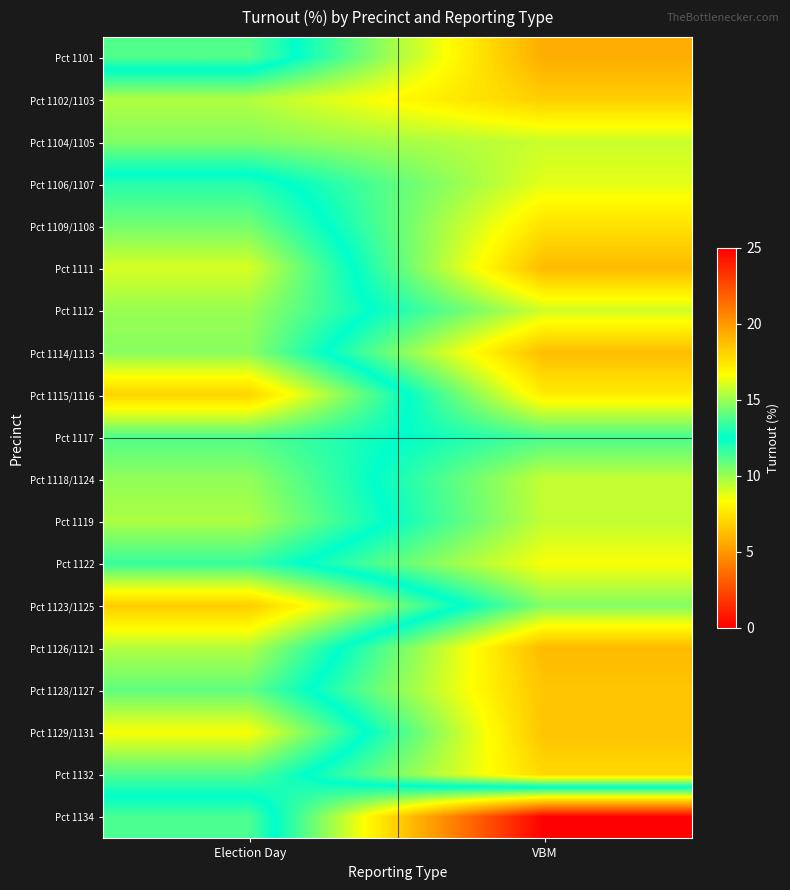

Reading right to left, what are all the values shown in this chart?

Pct 1101: VBM=19.3	Election Day=11.2
Pct 1102/1103: VBM=18.2	Election Day=15.4
Pct 1104/1105: VBM=15.8	Election Day=14.6
Pct 1106/1107: VBM=16.2	Election Day=11.9
Pct 1109/1108: VBM=17.6	Election Day=10.6
Pct 1111: VBM=18.8	Election Day=9.0
Pct 1112: VBM=15.9	Election Day=10.0
Pct 1114/1113: VBM=18.8	Election Day=10.3
Pct 1115/1116: VBM=17.2	Election Day=7.0
Pct 1117: VBM=13.7	Election Day=11.2
Pct 1118/1124: VBM=15.7	Election Day=10.1
Pct 1119: VBM=15.6	Election Day=9.7
Pct 1122: VBM=16.6	Election Day=11.6
Pct 1123/1125: VBM=14.6	Election Day=6.7
Pct 1126/1121: VBM=18.9	Election Day=9.6
Pct 1128/1127: VBM=18.5	Election Day=10.9
Pct 1129/1131: VBM=18.5	Election Day=8.4
Pct 1132: VBM=17.9	Election Day=11.2
Pct 1134: VBM=0.0	Election Day=13.7